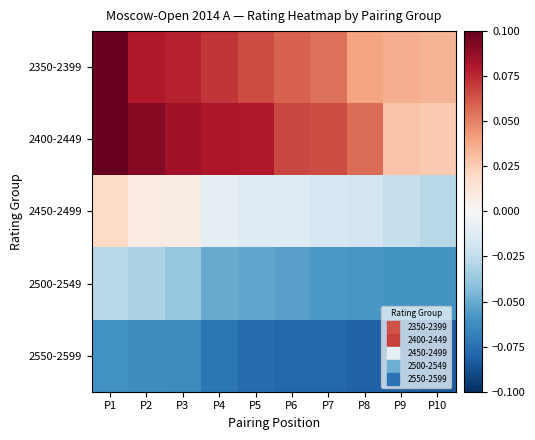

What is the greatest value displayed?

0.1